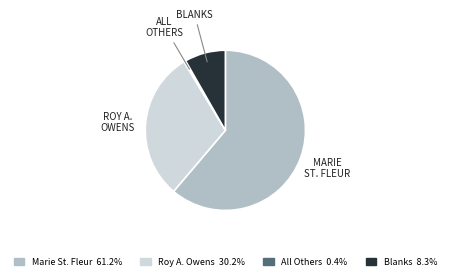

How many slices are in this pie chart?

4